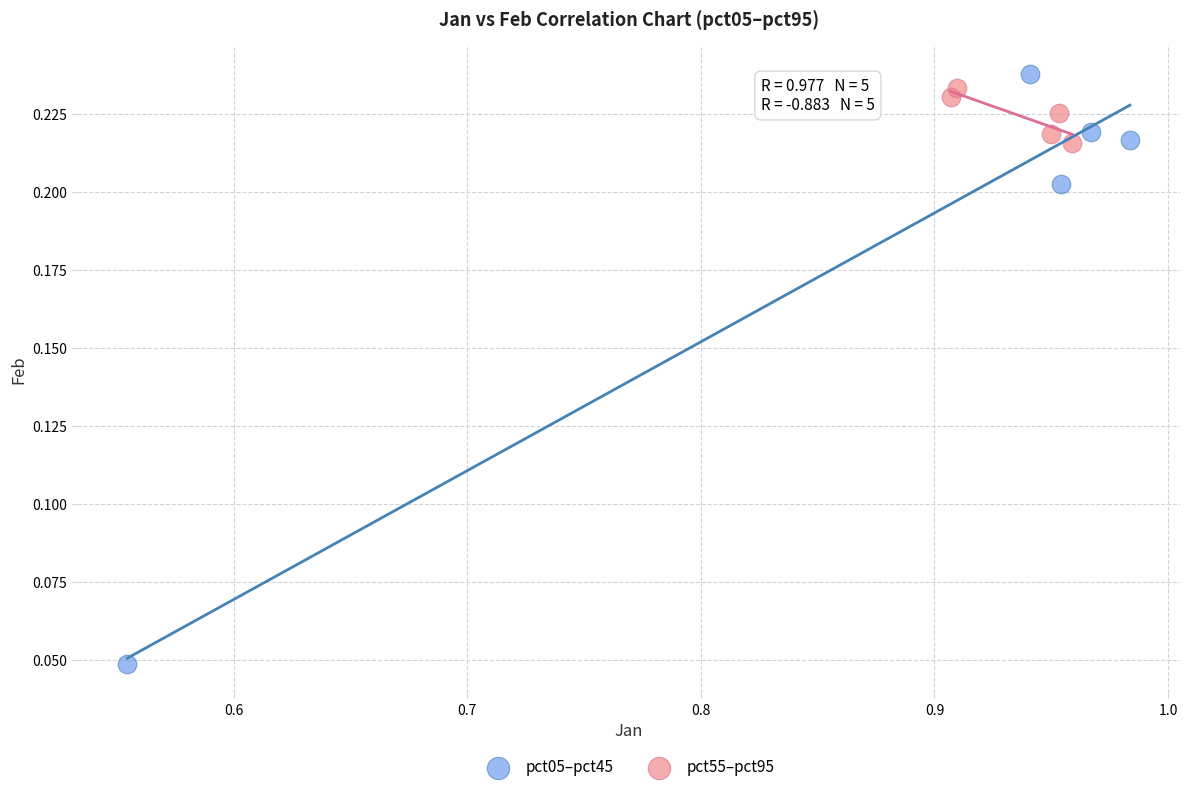

Which series has the widest spread of Y values?

pct05–pct45